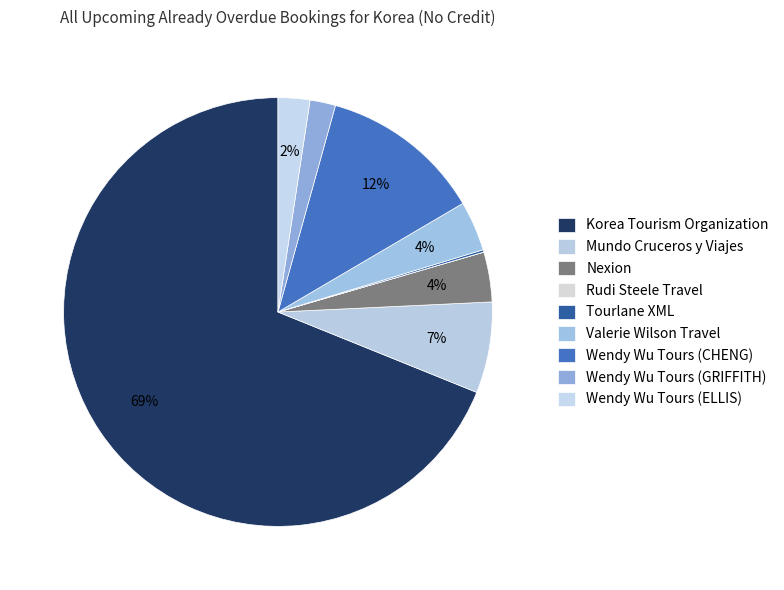

Rank the categories by value from lowest to highest.

Rudi Steele Travel, Tourlane XML, Wendy Wu Tours (GRIFFITH), Wendy Wu Tours (ELLIS), Nexion, Valerie Wilson Travel, Mundo Cruceros y Viajes, Wendy Wu Tours (CHENG), Korea Tourism Organization